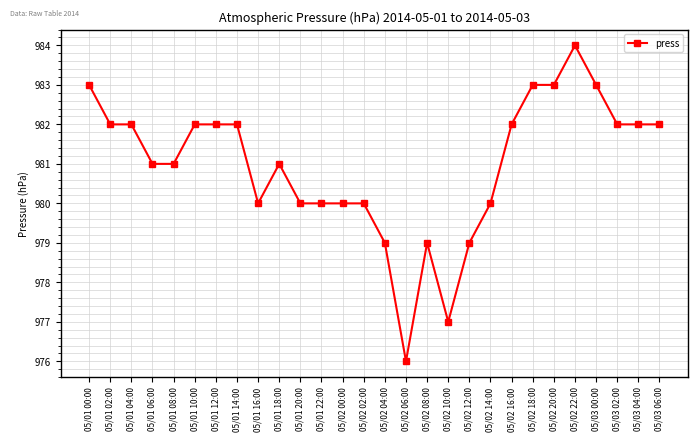

The chart shows a value of 630 at 05/01 22:00. True or false?

False